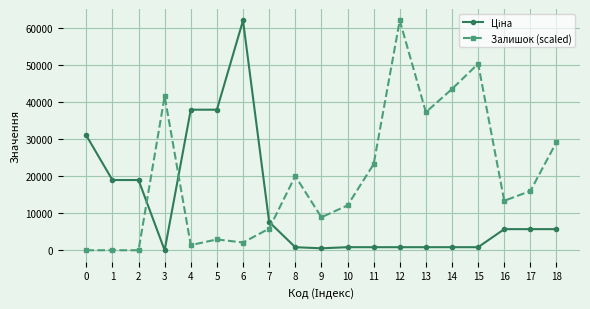

How many distinct data groups are displayed?

2